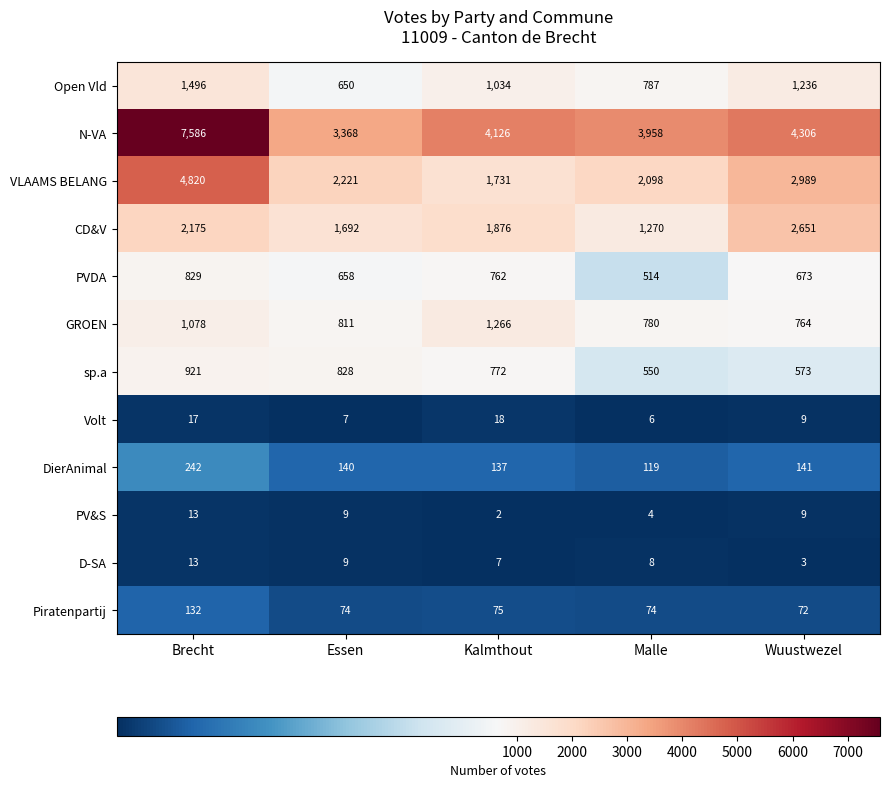

Read the VLAAMS BELANG value at Wuustwezel, to the nearest 10.

2990